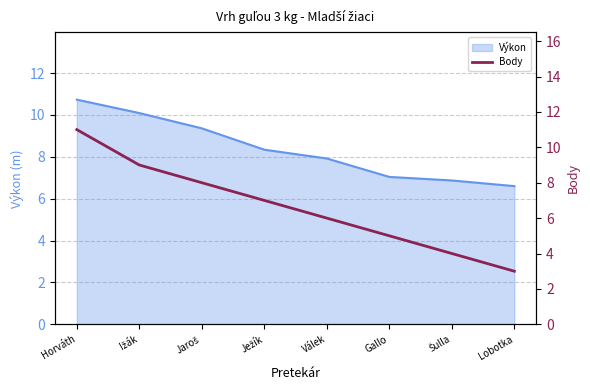

At which label does the data first exceed 7?

Horváth